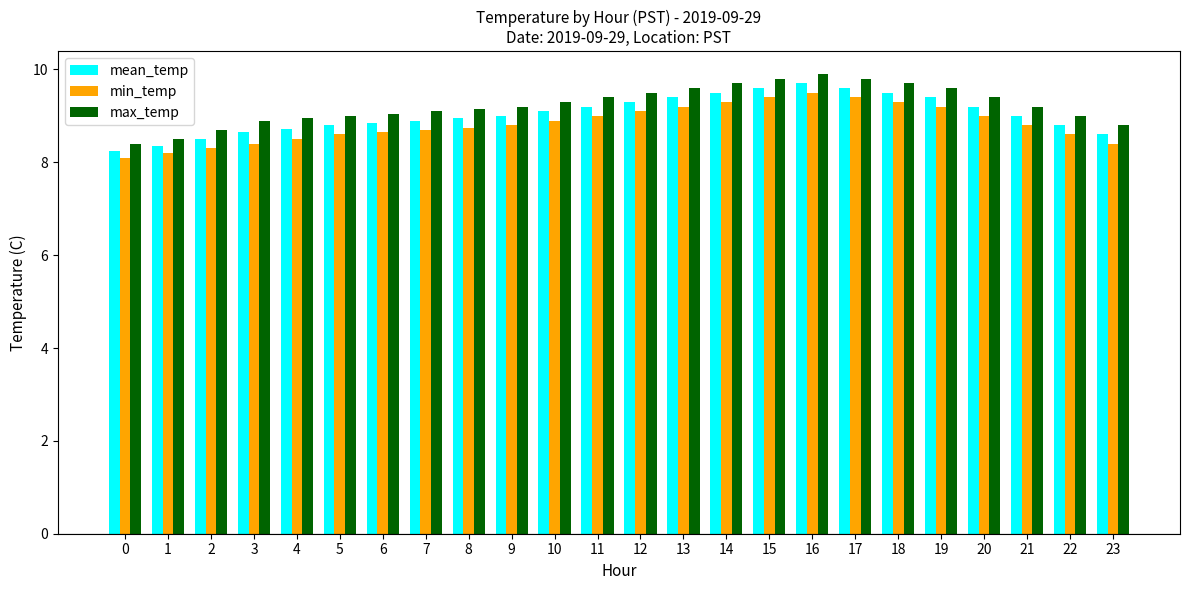

What is the minimum value for max_temp?

8.4